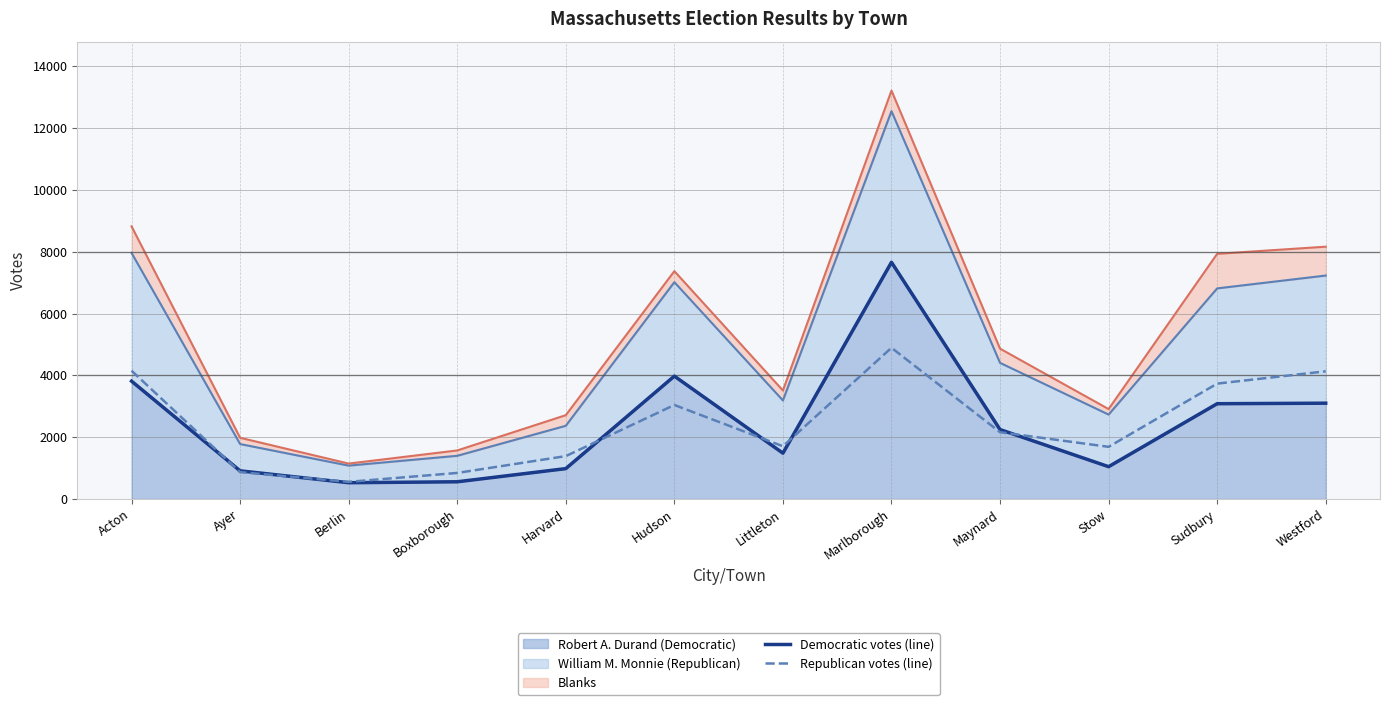

At which label does Republican votes (line) first exceed 2159?

Acton